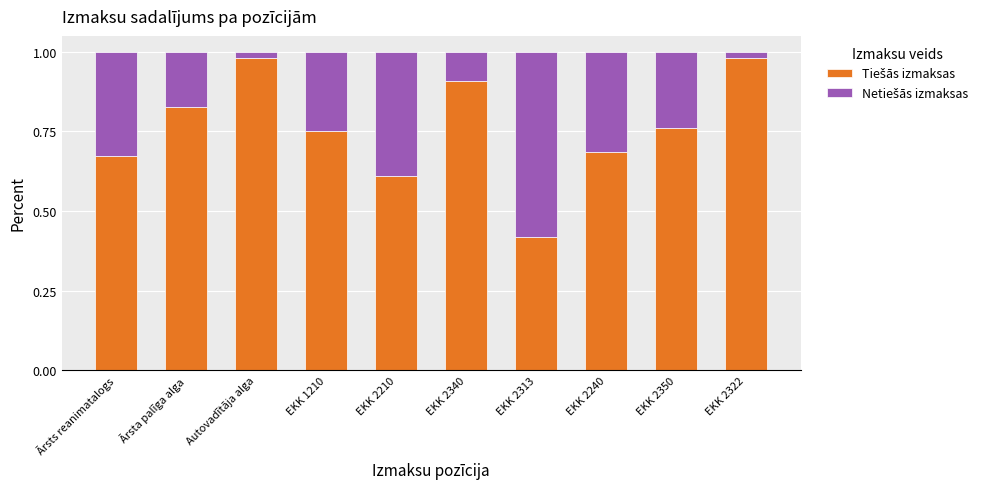

How many bars are there in total?

10